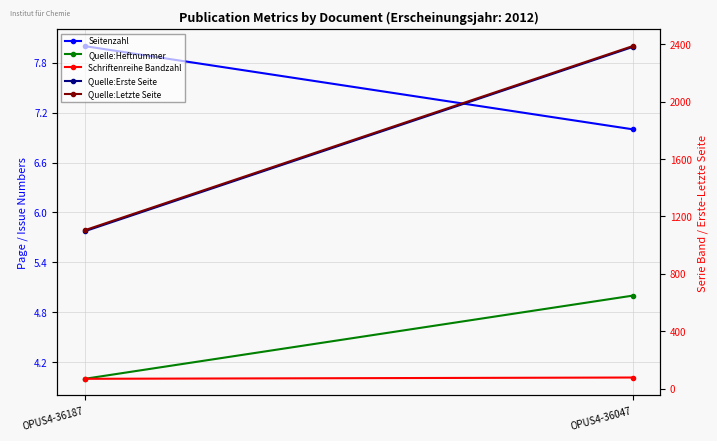

What is the total value across all series at OPUS4-36187?

2281